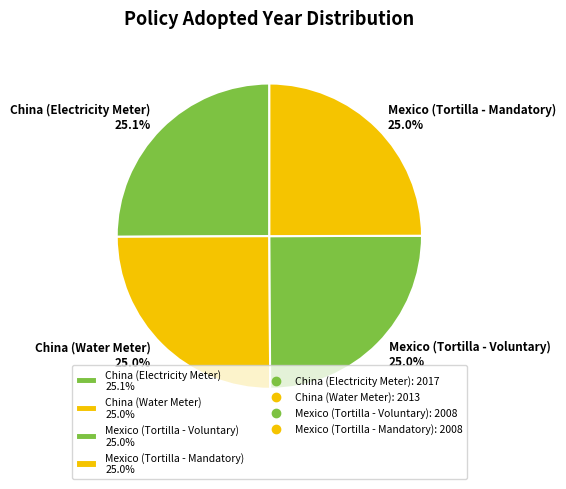

True or false: China (Water Meter) accounts for 25% of the total.

True